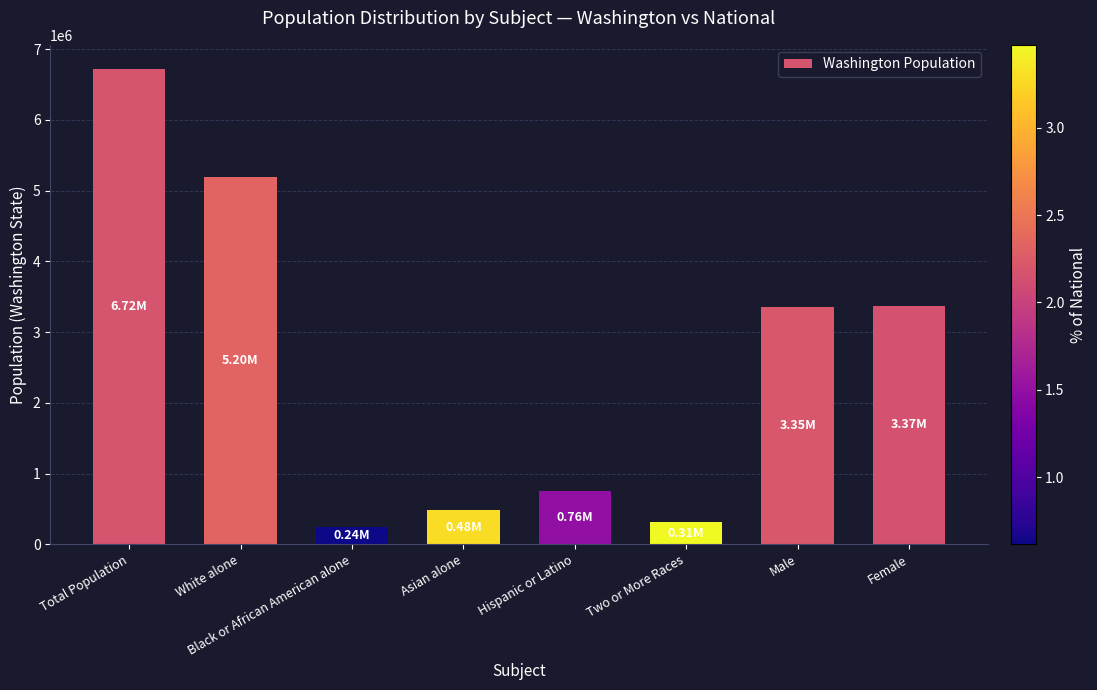

Are the bars horizontal?

No